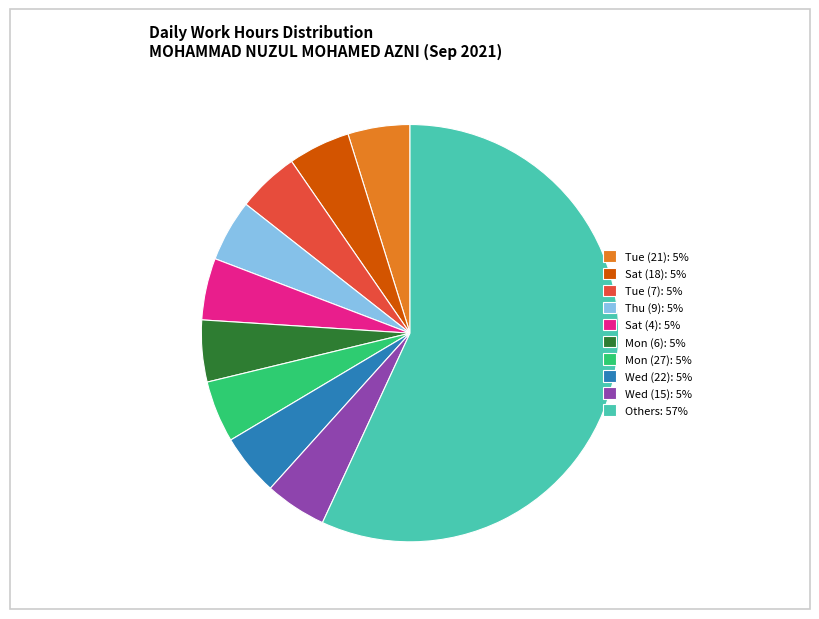

Is there any slice that represents more than half of the pie?

Yes